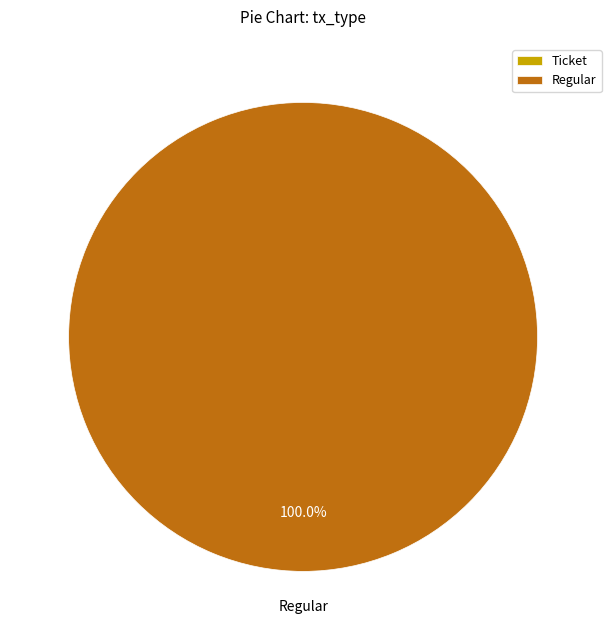

Is it true that Regular is 99% of the pie?

False